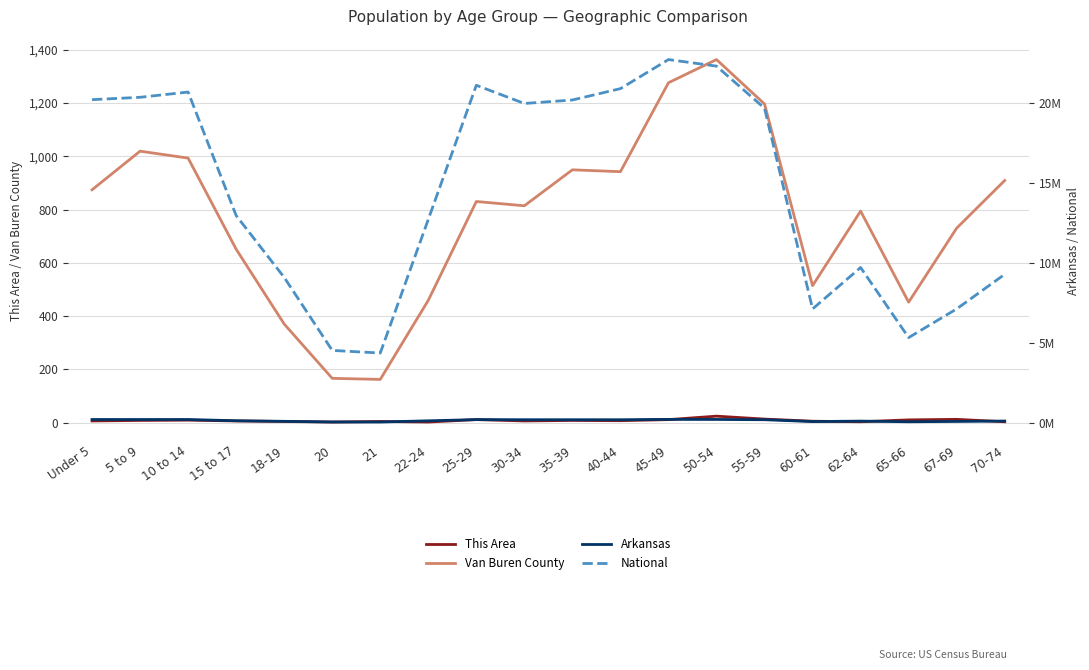

Count the number of categories in the chart.

20